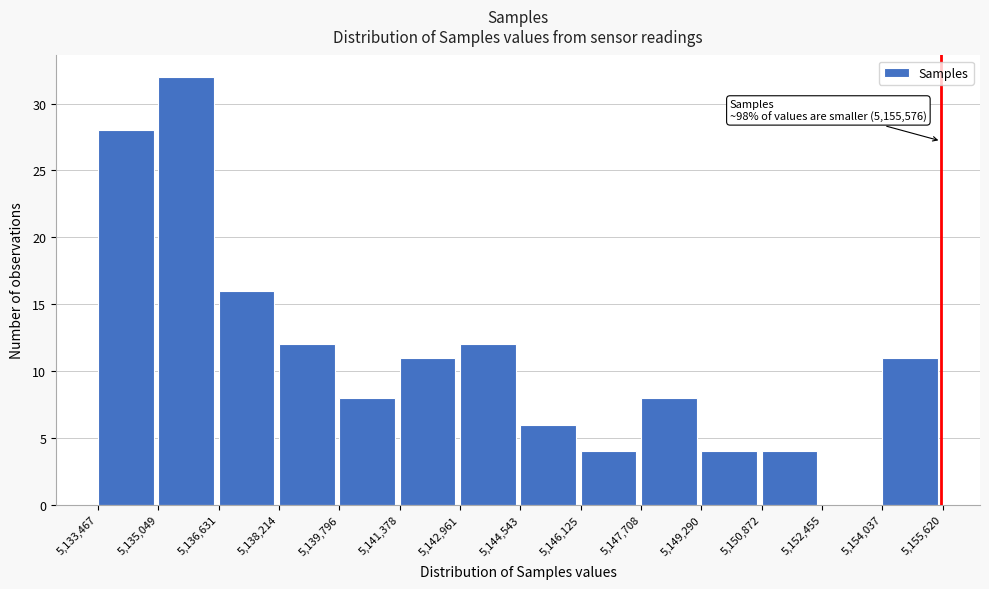

Which range on the x-axis has the tallest bar?

5,135,049 to 5,136,631